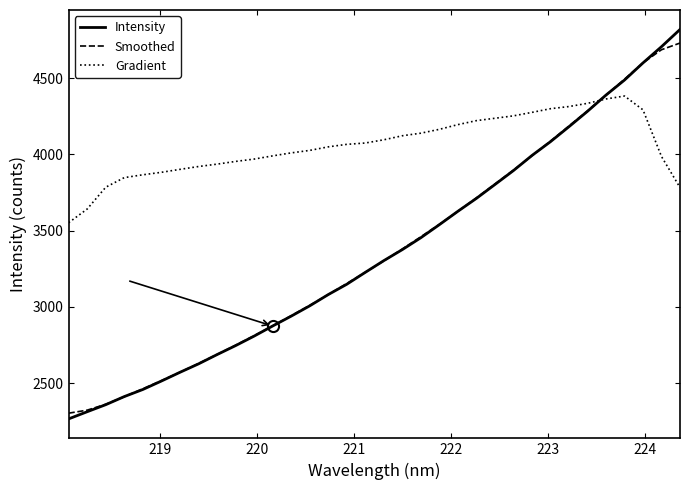

Which series has the largest total across all categories?

Gradient